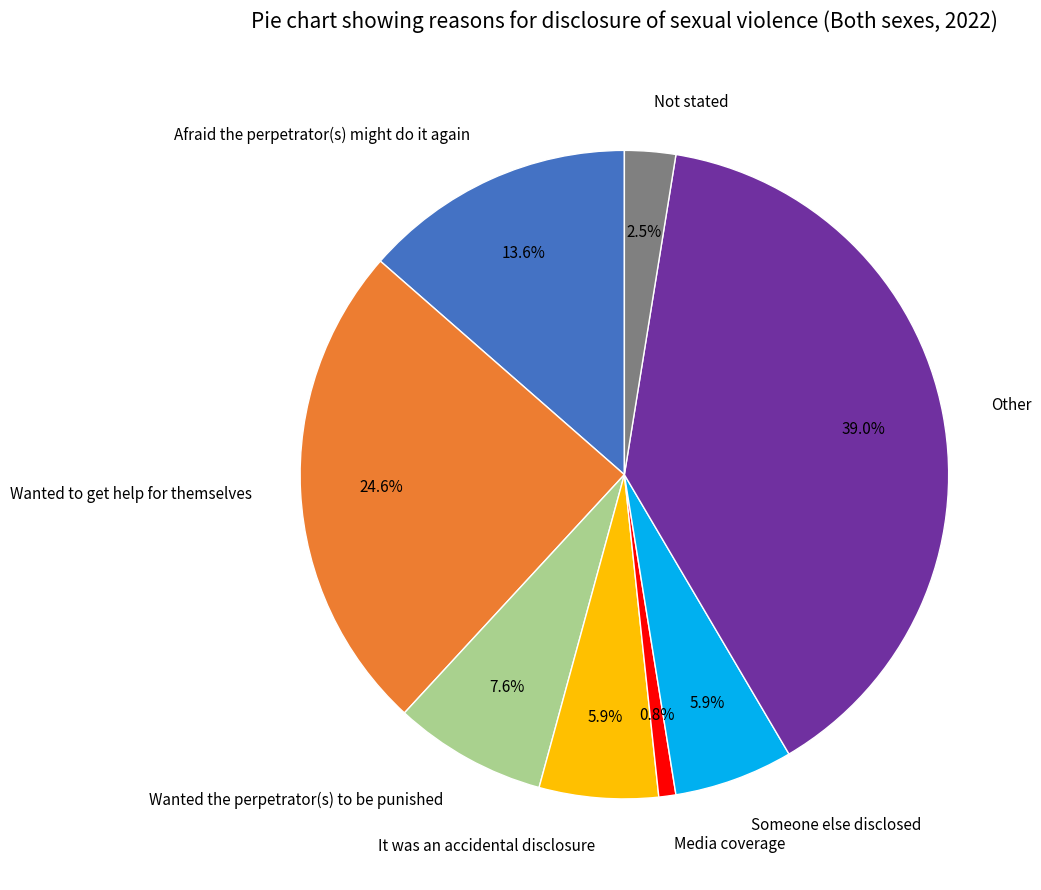

Which slice is the smallest?

Media coverage